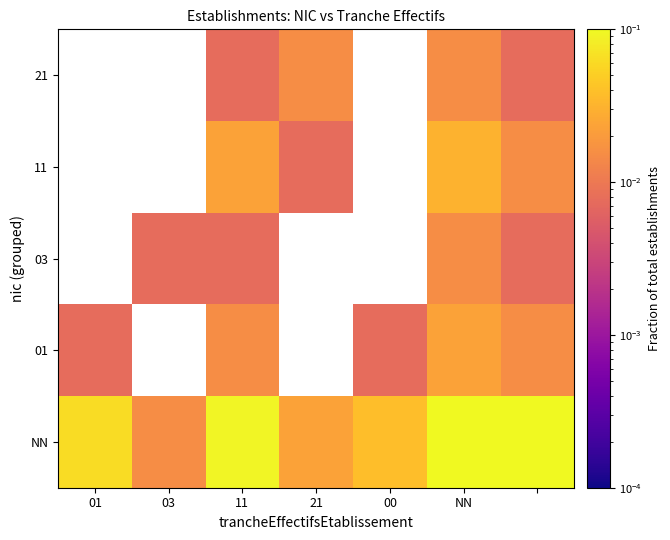

At 21, list the series in order from largest to smallest.

21, NN, 01, 03, 11